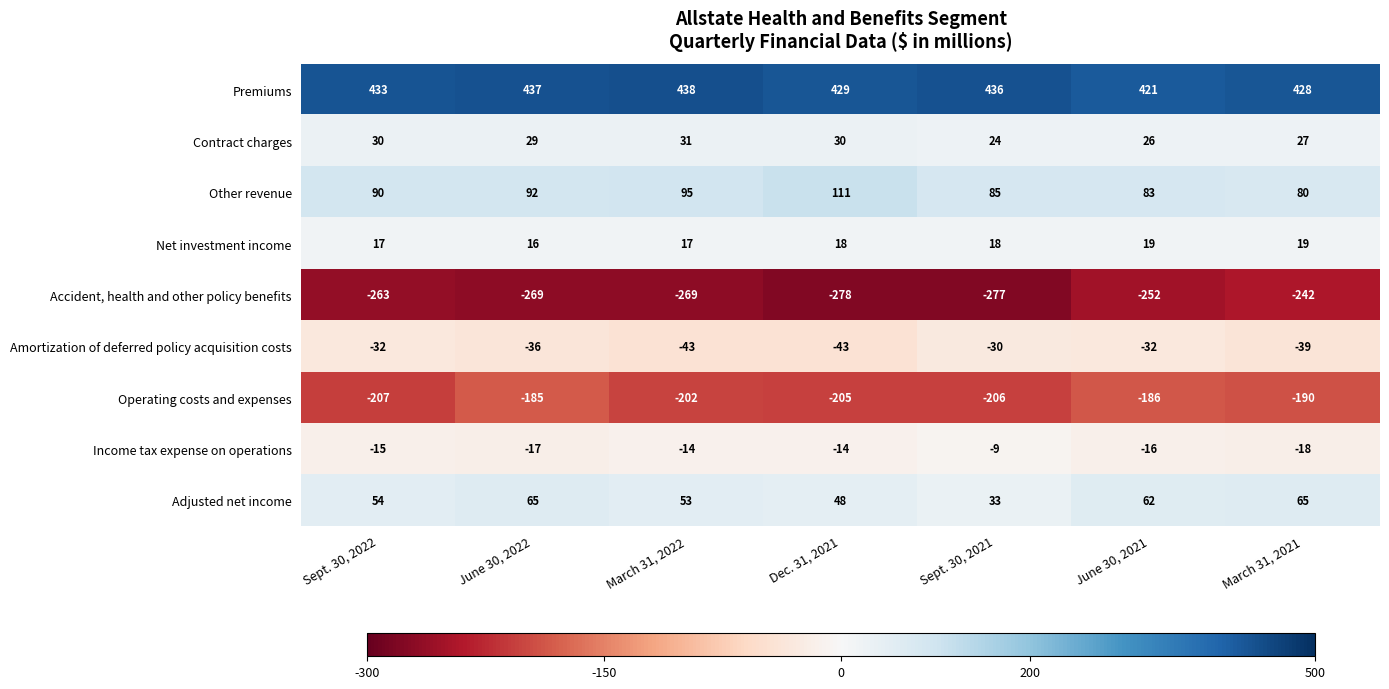

Is it true that Contract charges equals 31 at March 31, 2022?

True